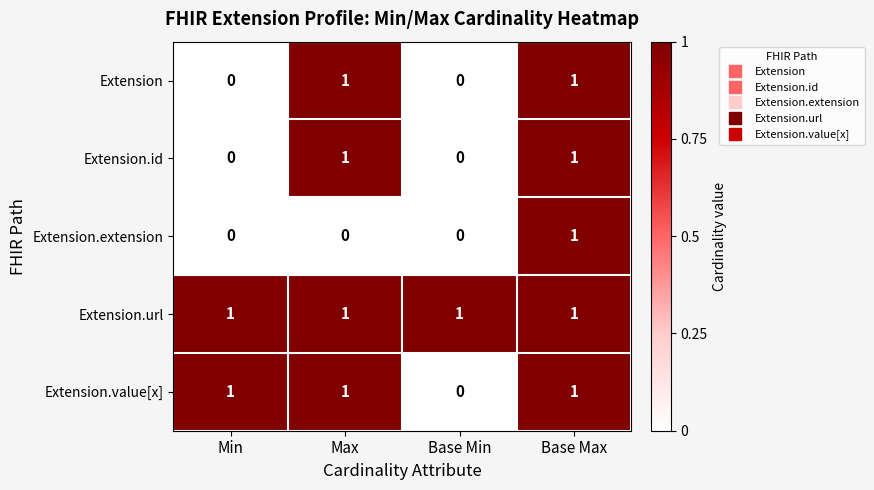

Count the Extension.extension values in the range 0 to 1.

4